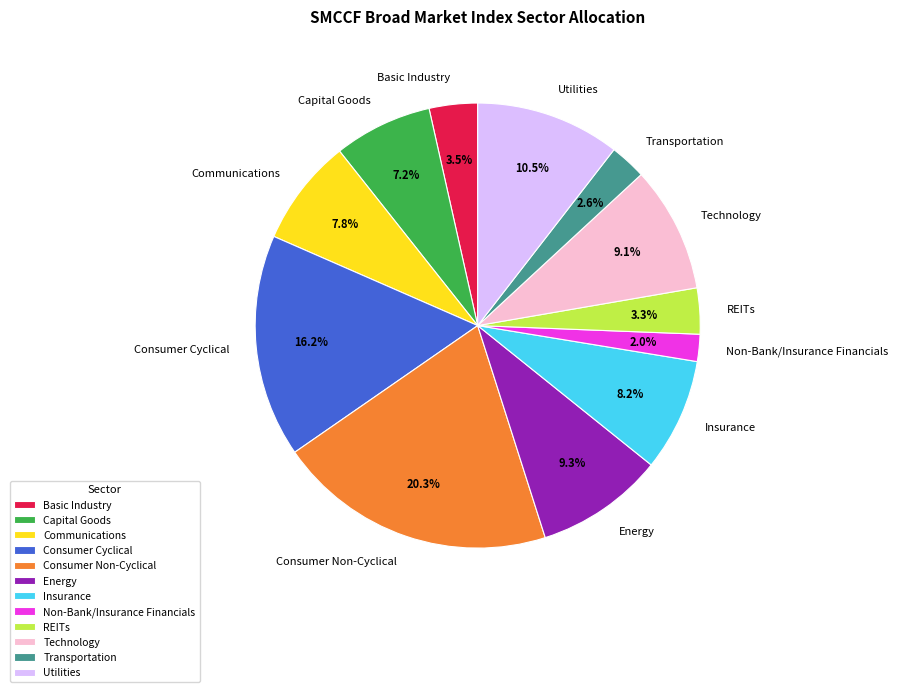

To the nearest percent, what percentage of the pie is Energy?

9%